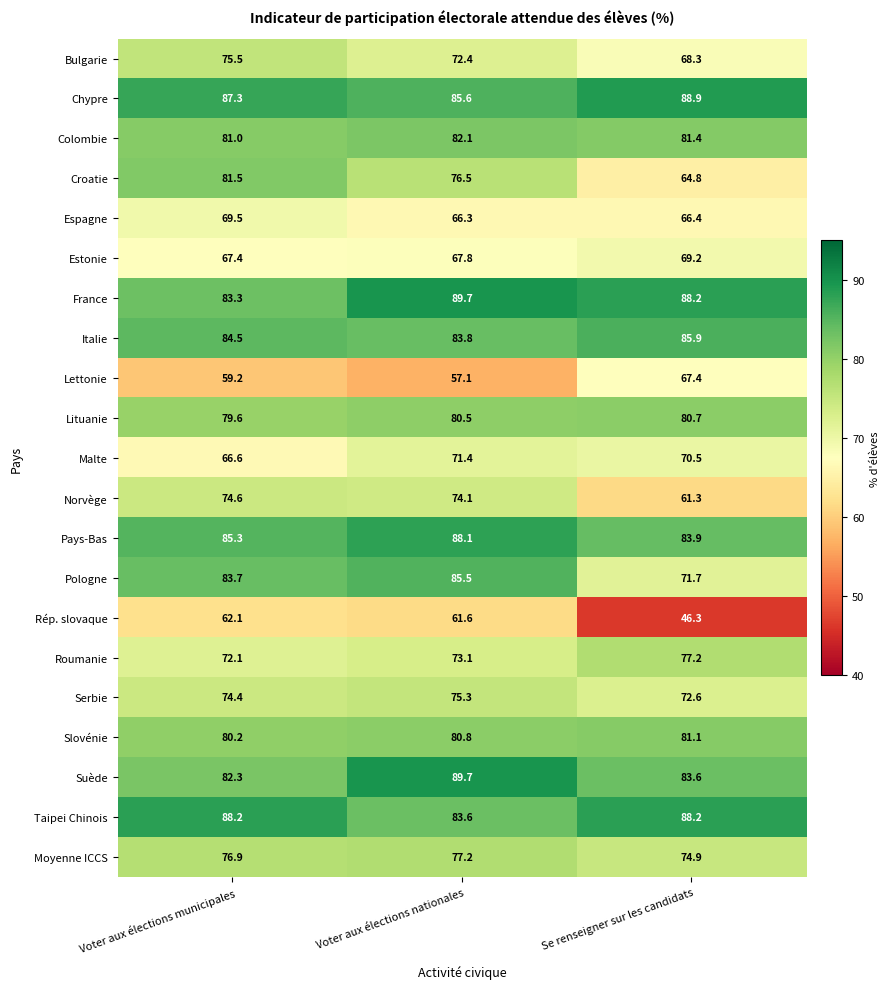

At Voter aux élections municipales, list the series in order from largest to smallest.

Taipei Chinois, Chypre, Pays-Bas, Italie, Pologne, France, Suède, Croatie, Colombie, Slovénie, Lituanie, Moyenne ICCS, Bulgarie, Norvège, Serbie, Roumanie, Espagne, Estonie, Malte, Rép. slovaque, Lettonie